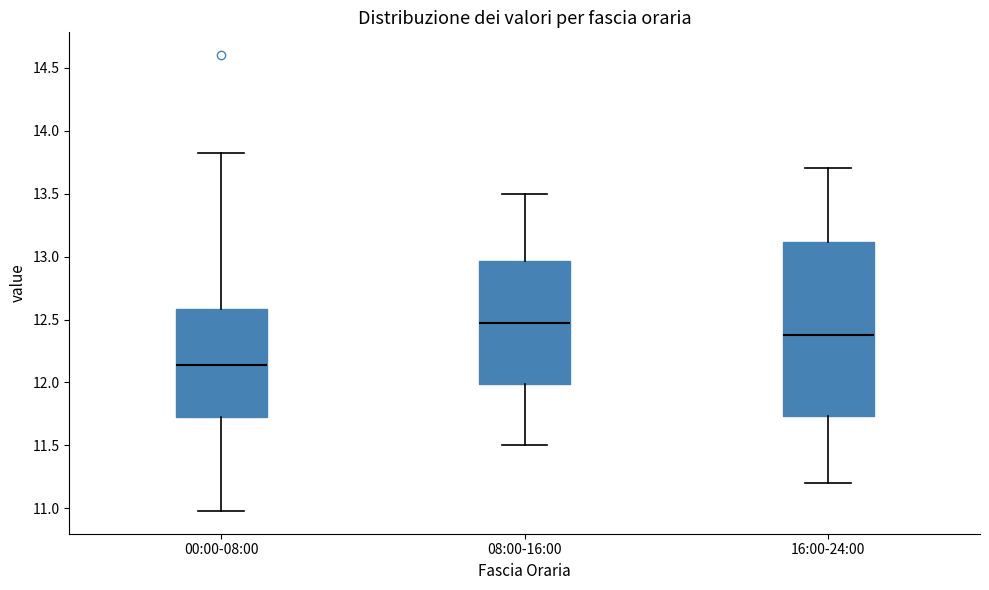

Reading left to right, transcribe this box plot: for each box, give where its median line is, the range the box spans, and where its two whiskers end, as read against the y-axis. The values are not printed on the chart, so give them approximately, as read against the axis.

00:00-08:00: median 12.15, box 11.70 to 12.60, whiskers 11.00 to 13.80
08:00-16:00: median 12.50, box 12.00 to 12.95, whiskers 11.50 to 13.50
16:00-24:00: median 12.40, box 11.75 to 13.10, whiskers 11.20 to 13.70